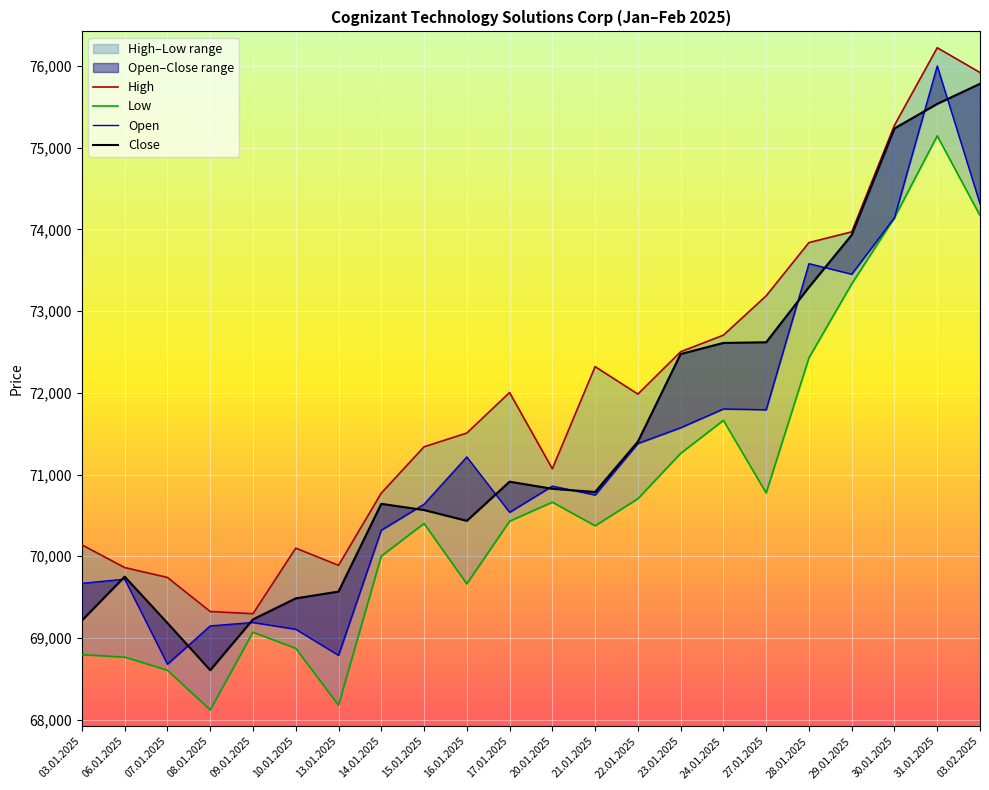

What is the label of the 3rd point from the left?

07.01.2025